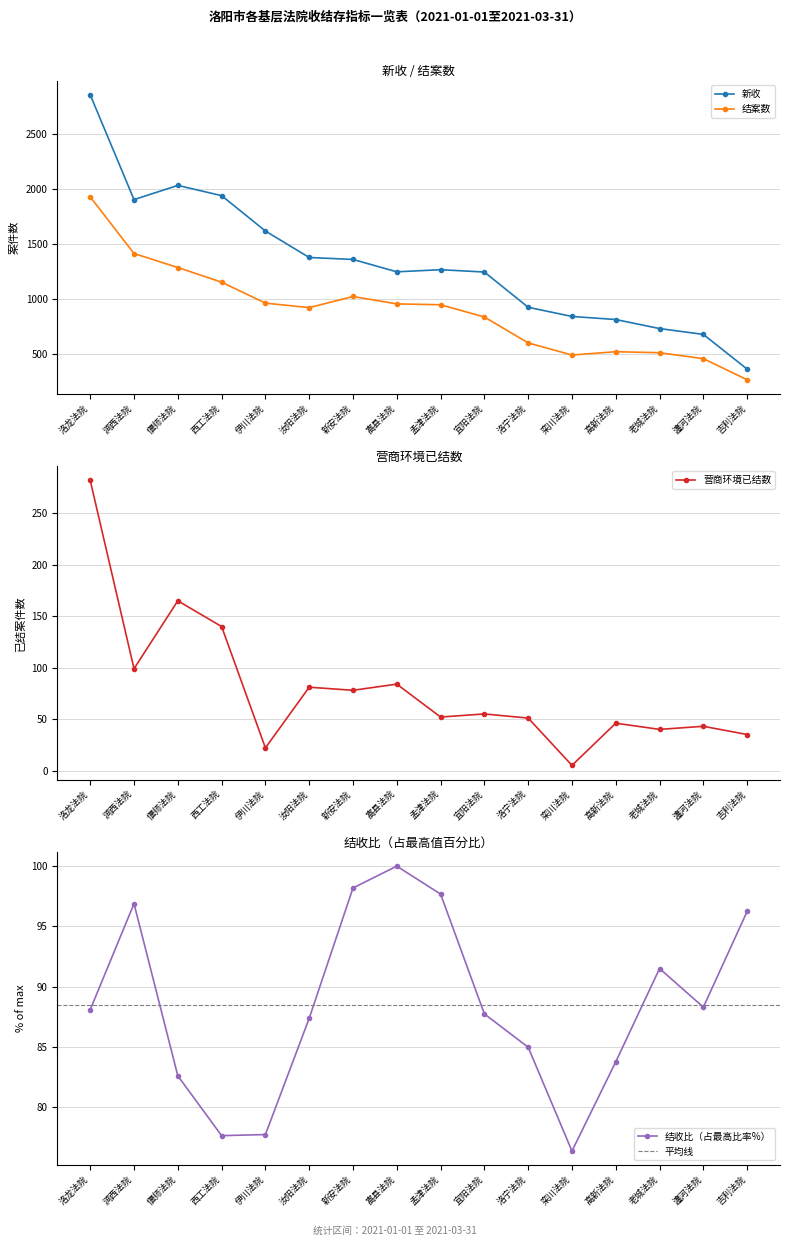

Between 洛龙法院 and 汝阳法院, which is larger?

洛龙法院